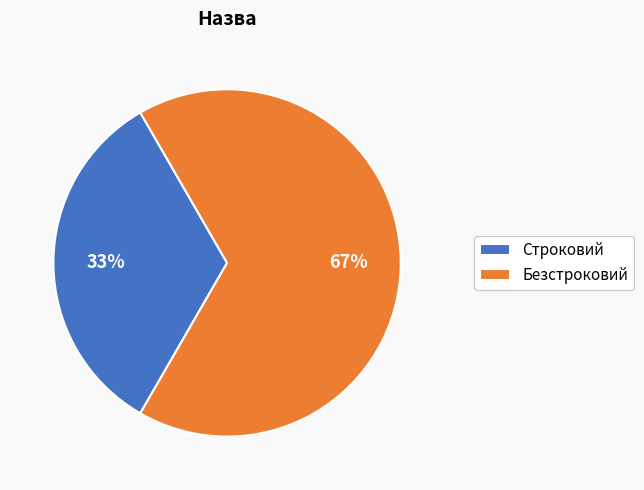

How many segments does this pie chart have?

2